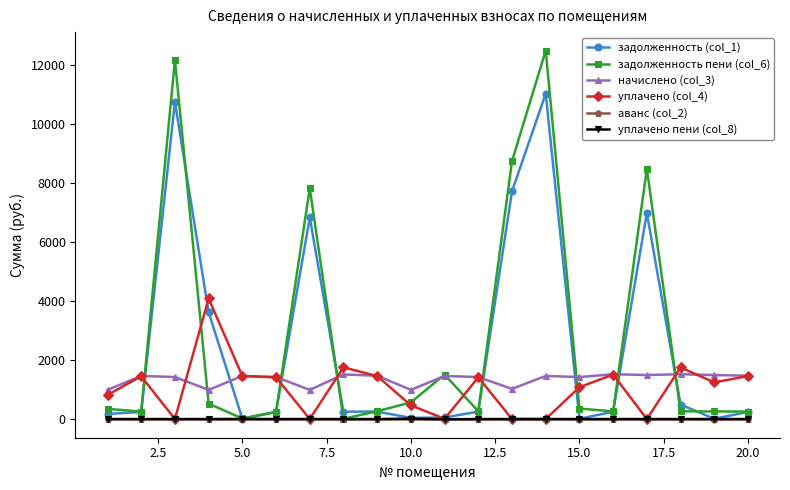

What is the value of the начислено (col_3) point at the 1st from the left?

990.0